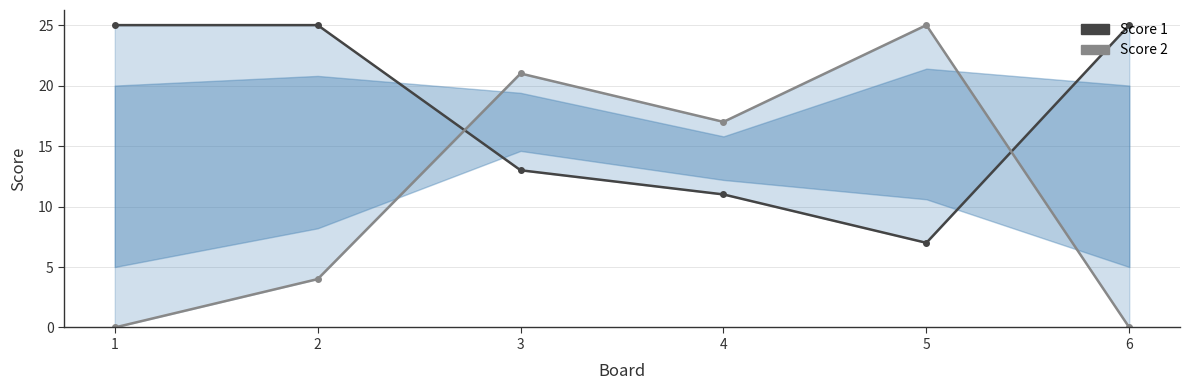

Reading left to right, list all the values displayed in this chart.

Score 1: 1=25	2=25	3=13	4=11	5=7	6=25
Score 2: 1=0	2=4	3=21	4=17	5=25	6=0